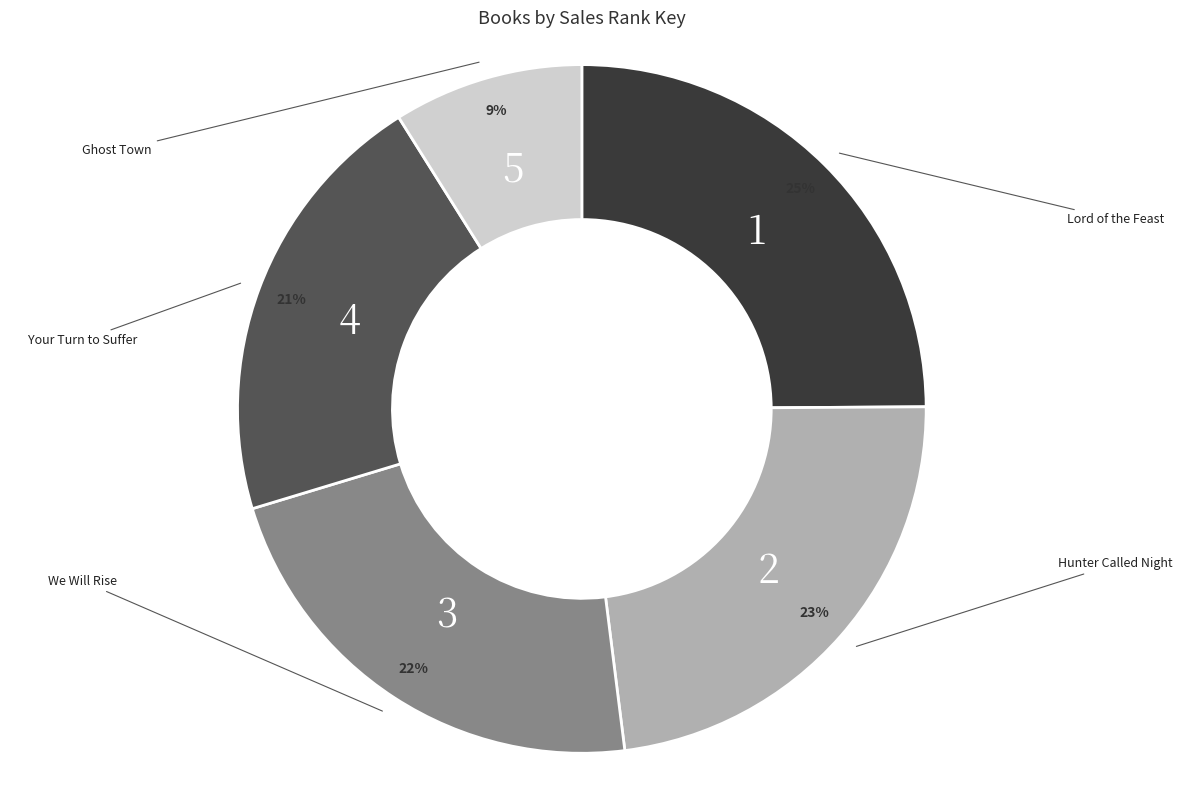

To the nearest percent, what portion does Ghost Town represent?

9%